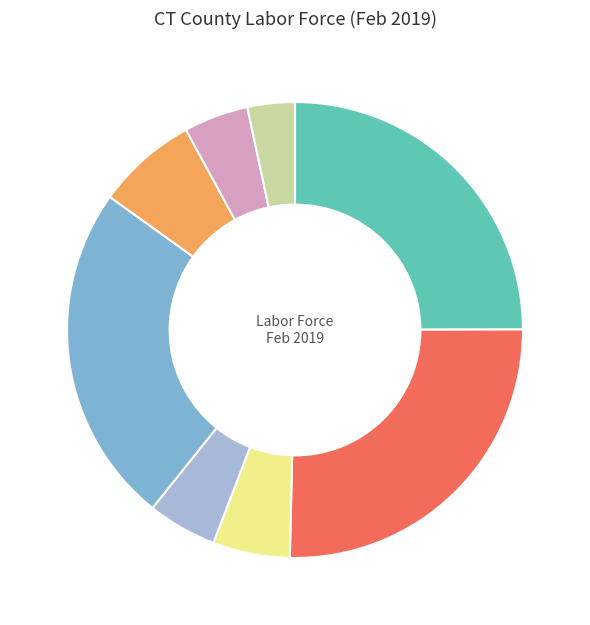

Does any single category account for the majority?

No